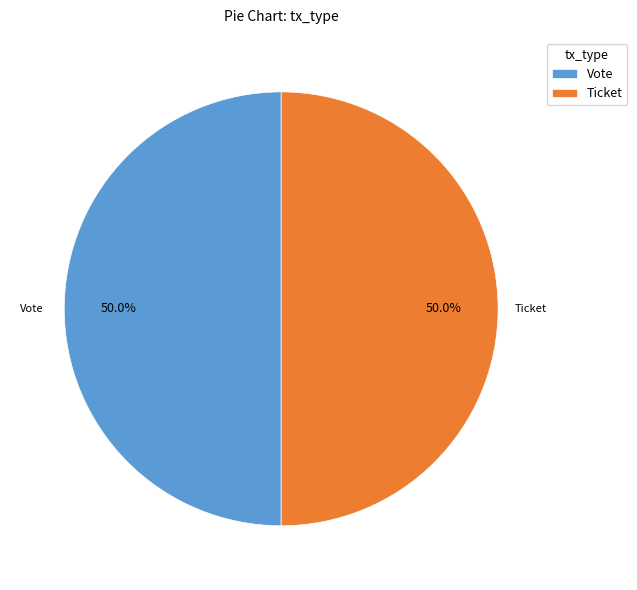

Count the number of slices in the pie.

2